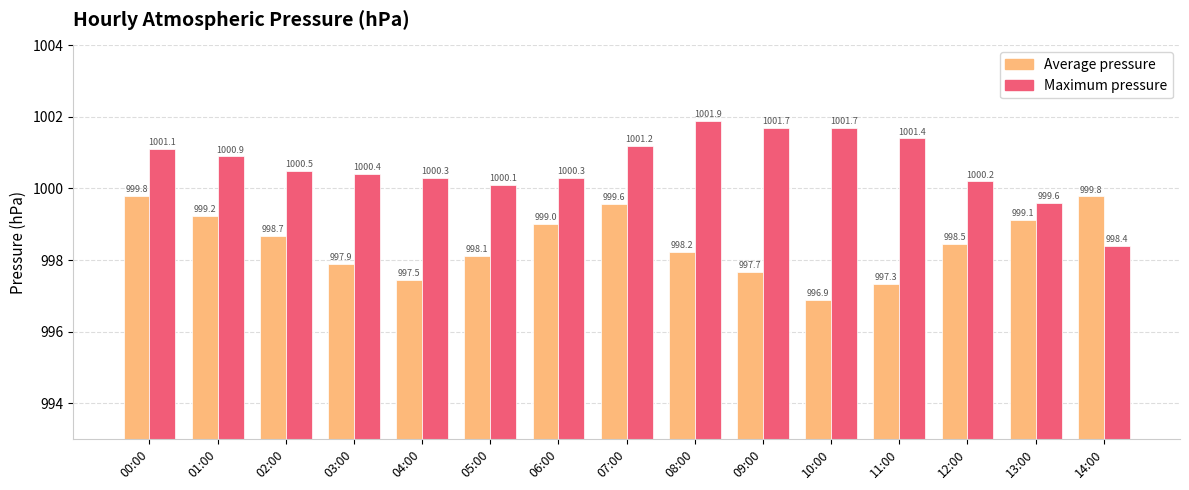

Rank the series by their maximum value, from lowest to highest.

Average pressure, Maximum pressure